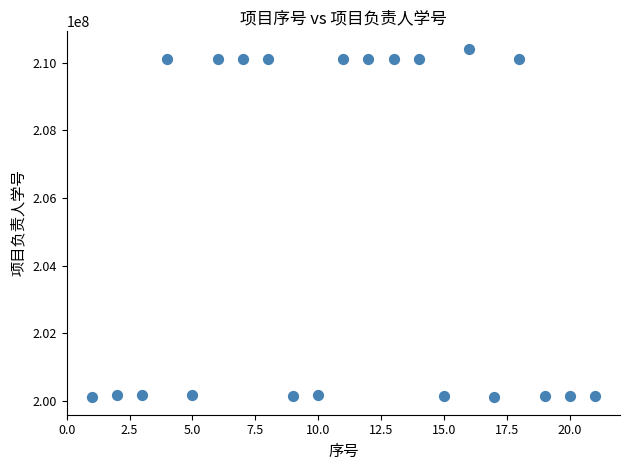

What is the range of Y values (max minus min)?

10305089